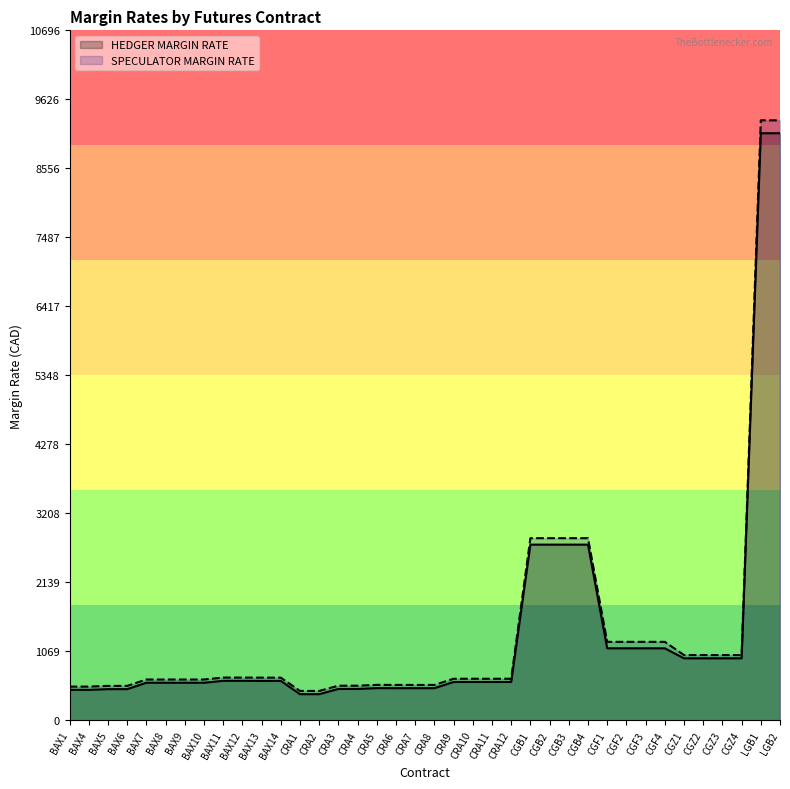

Reading left to right, list all the values displayed in this chart.

SPECULATOR MARGIN RATE: BAX1=522	BAX4=522	BAX5=533	BAX6=533	BAX7=632	BAX8=632	BAX9=632	BAX10=632	BAX11=662	BAX12=662	BAX13=661	BAX14=661	CRA1=455	CRA2=455	CRA3=536	CRA4=536	CRA5=549	CRA6=548	CRA7=548	CRA8=548	CRA9=644	CRA10=644	CRA11=644	CRA12=644	CGB1=2823	CGB2=2823	CGB3=2823	CGB4=2823	CGF1=1216	CGF2=1216	CGF3=1216	CGF4=1216	CGZ1=1011	CGZ2=1011	CGZ3=1011	CGZ4=1011	LGB1=9301	LGB2=9301
HEDGER MARGIN RATE: BAX1=472	BAX4=472	BAX5=483	BAX6=483	BAX7=582	BAX8=582	BAX9=582	BAX10=582	BAX11=612	BAX12=612	BAX13=611	BAX14=611	CRA1=405	CRA2=405	CRA3=486	CRA4=486	CRA5=499	CRA6=498	CRA7=498	CRA8=498	CRA9=594	CRA10=594	CRA11=594	CRA12=594	CGB1=2723	CGB2=2723	CGB3=2723	CGB4=2723	CGF1=1116	CGF2=1116	CGF3=1116	CGF4=1116	CGZ1=961	CGZ2=961	CGZ3=961	CGZ4=961	LGB1=9101	LGB2=9101